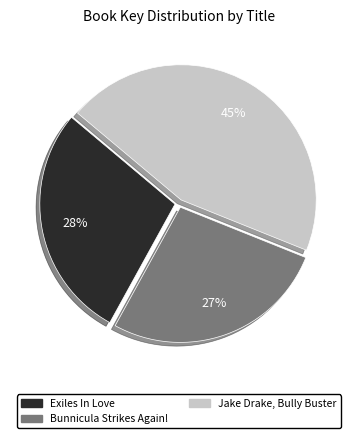

To the nearest percent, what is the difference between the largest and smallest slice percentages?

18%